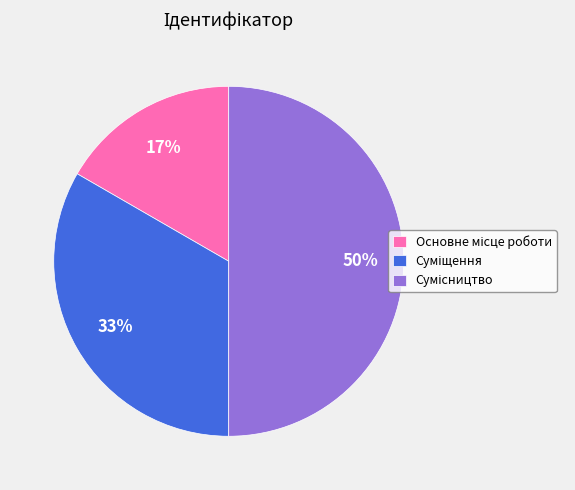

How many slices are in this pie chart?

3